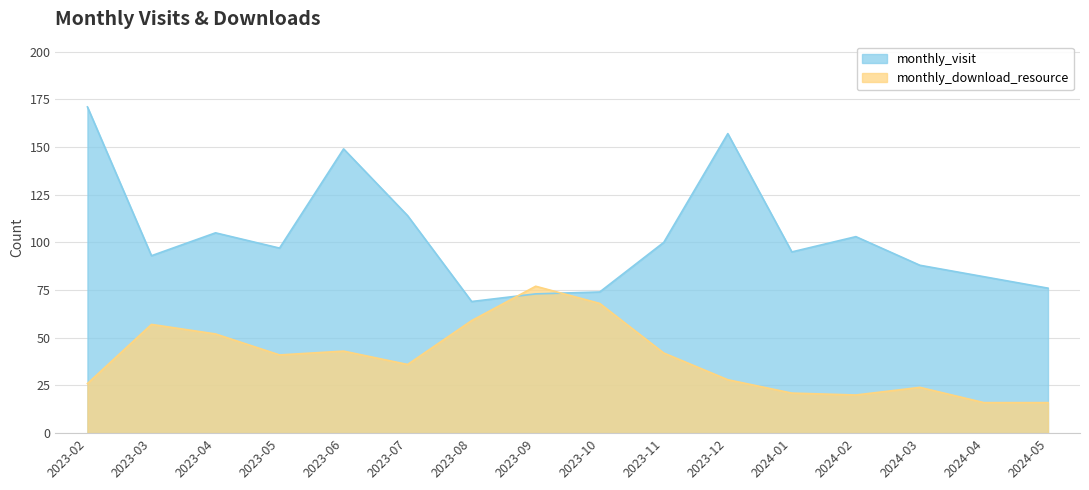

True or false: monthly_visit has more than 1 points higher than both neighbors.

True